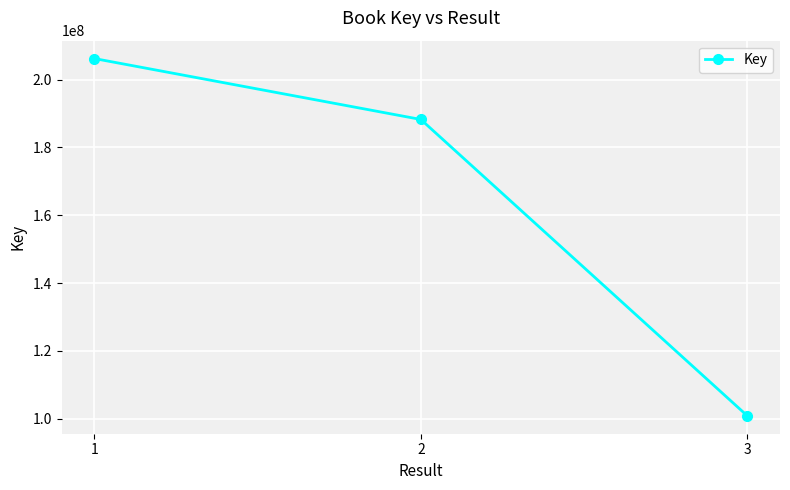

Is it true that the value at 2 is 327115758?

False